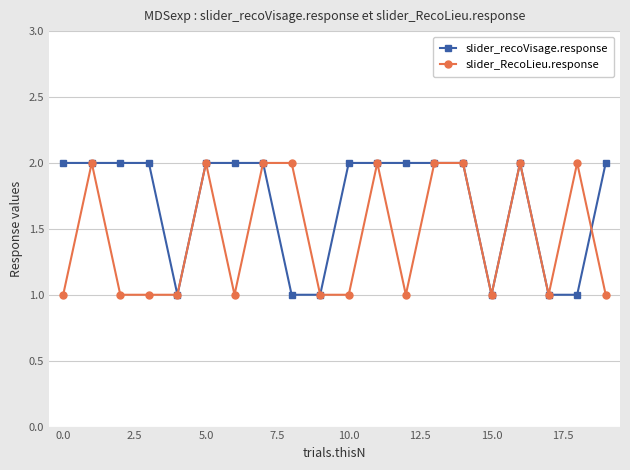

List the series in order of their overall mean, highest first.

slider_recoVisage.response, slider_RecoLieu.response